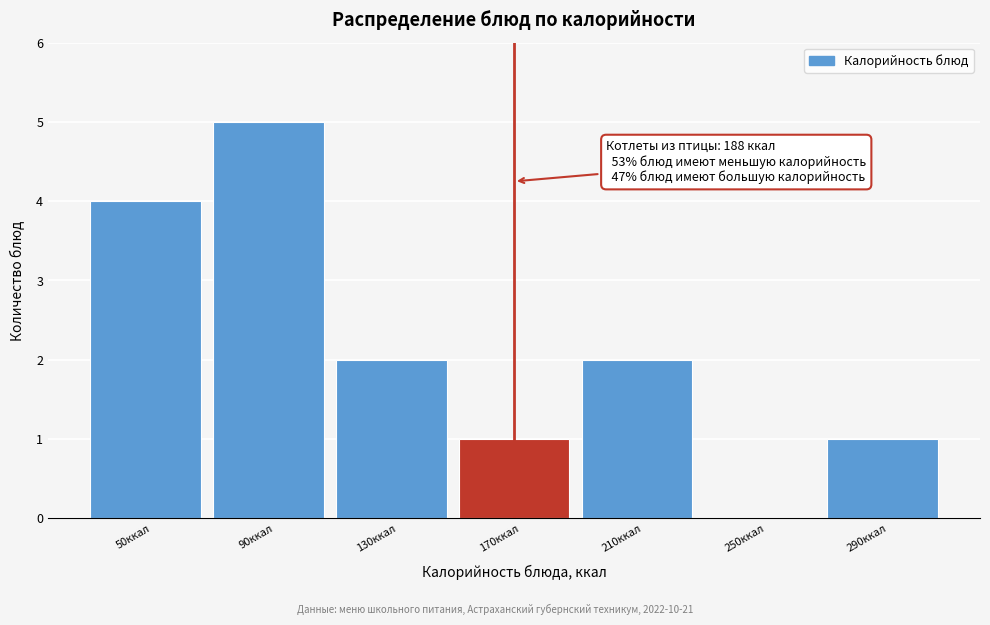

Reading right to left, list all the values displayed in this chart.

290ккал=1	250ккал=0	210ккал=2	170ккал=1	130ккал=2	90ккал=5	50ккал=4